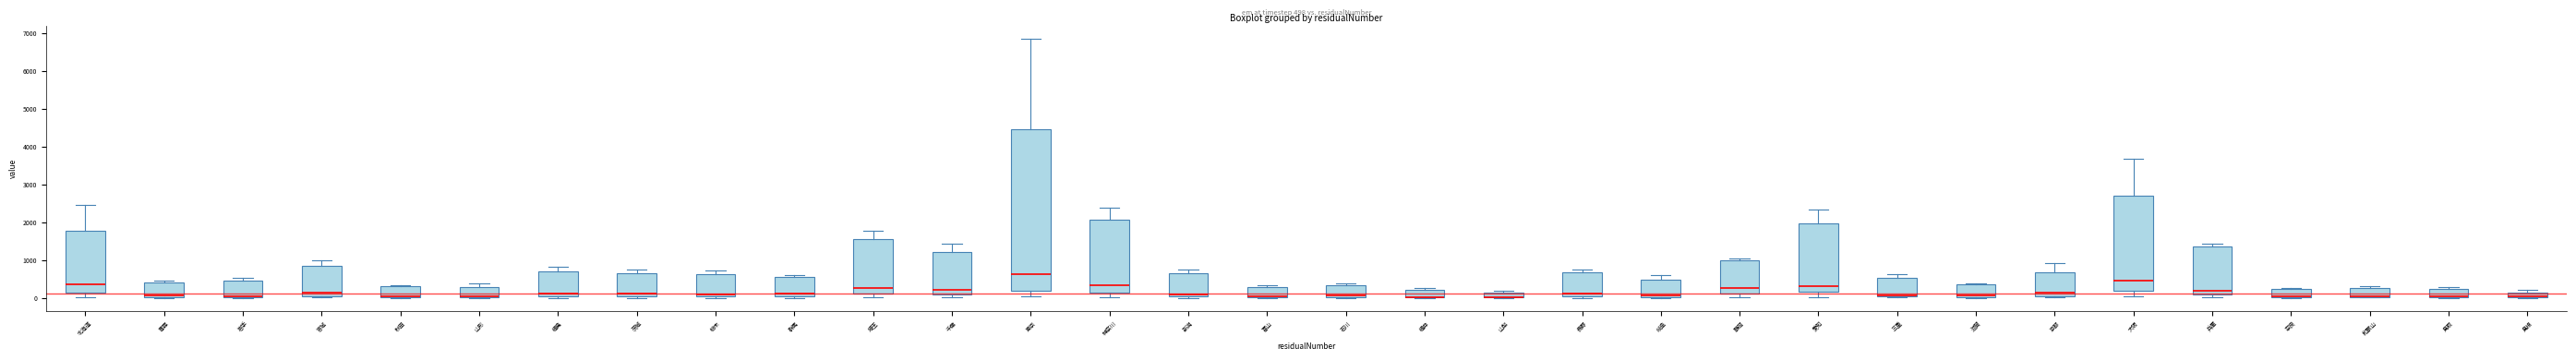

Which box is the tallest, from its lower edge to its upper edge?

東京